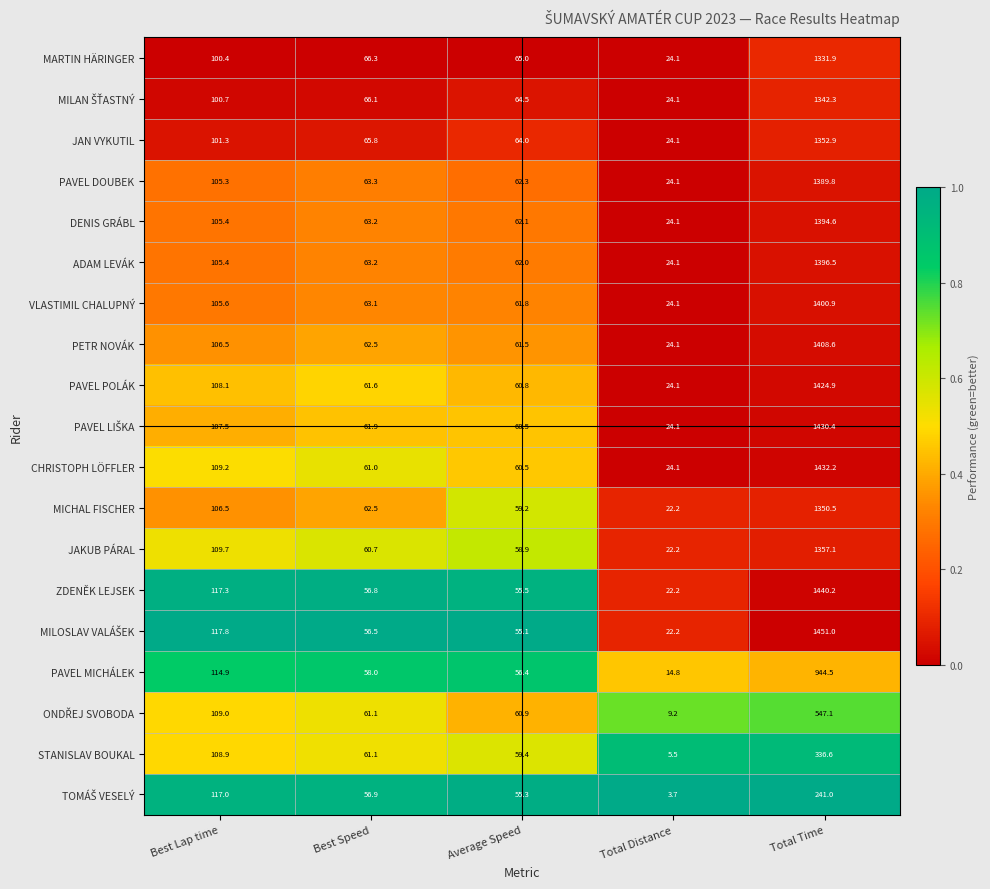

How many data points in VLASTIMIL CHALUPNÝ are less than 63?

2